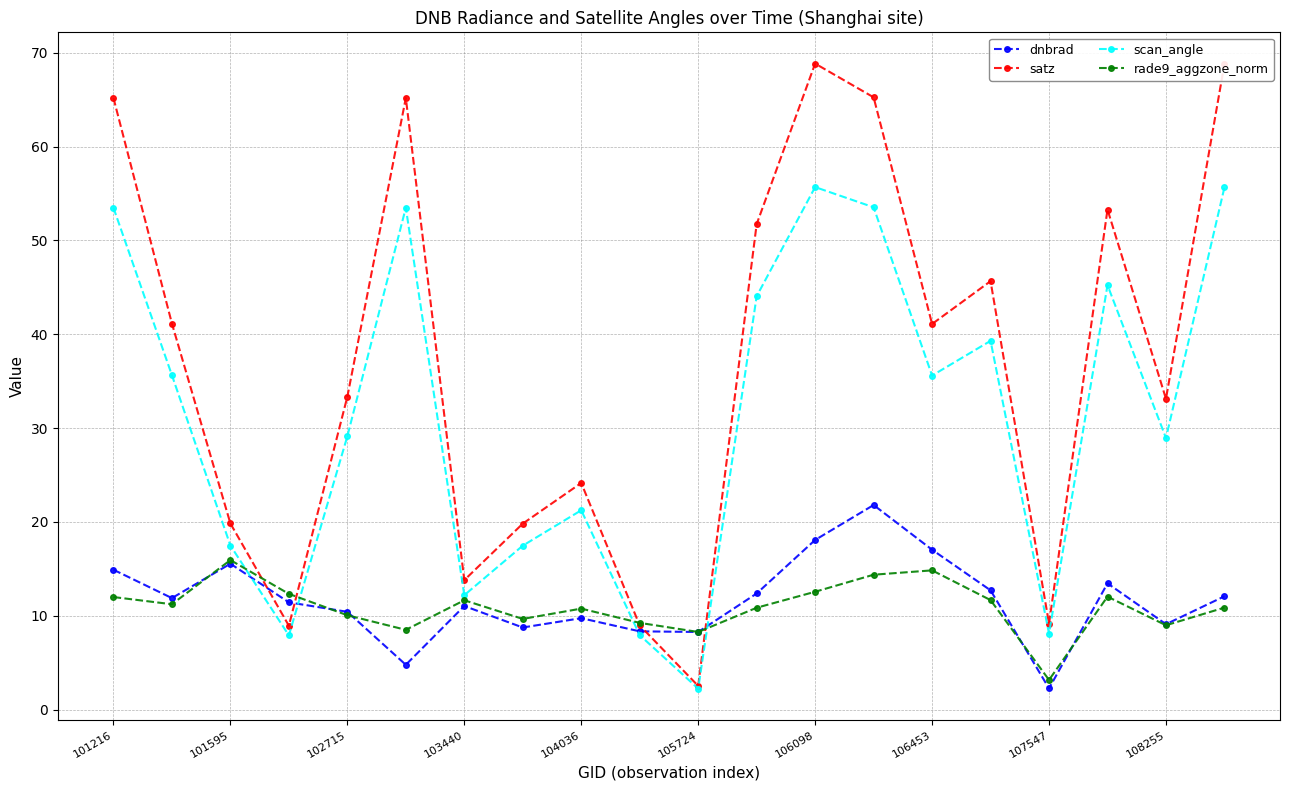

Which series has the largest range (max minus min)?

satz